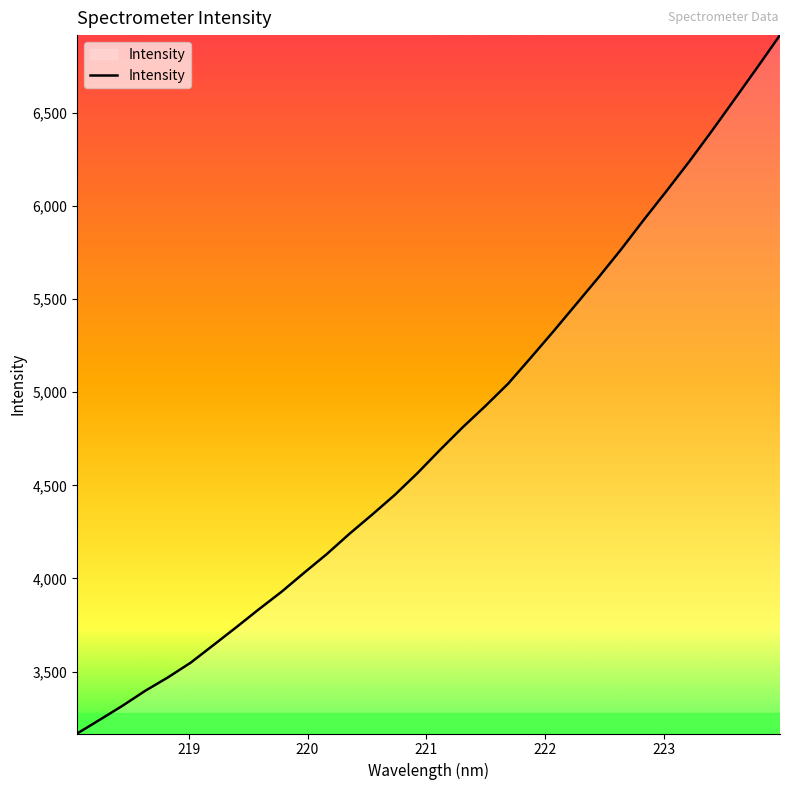

What is the difference between the maximum and minimum values?

3751.1